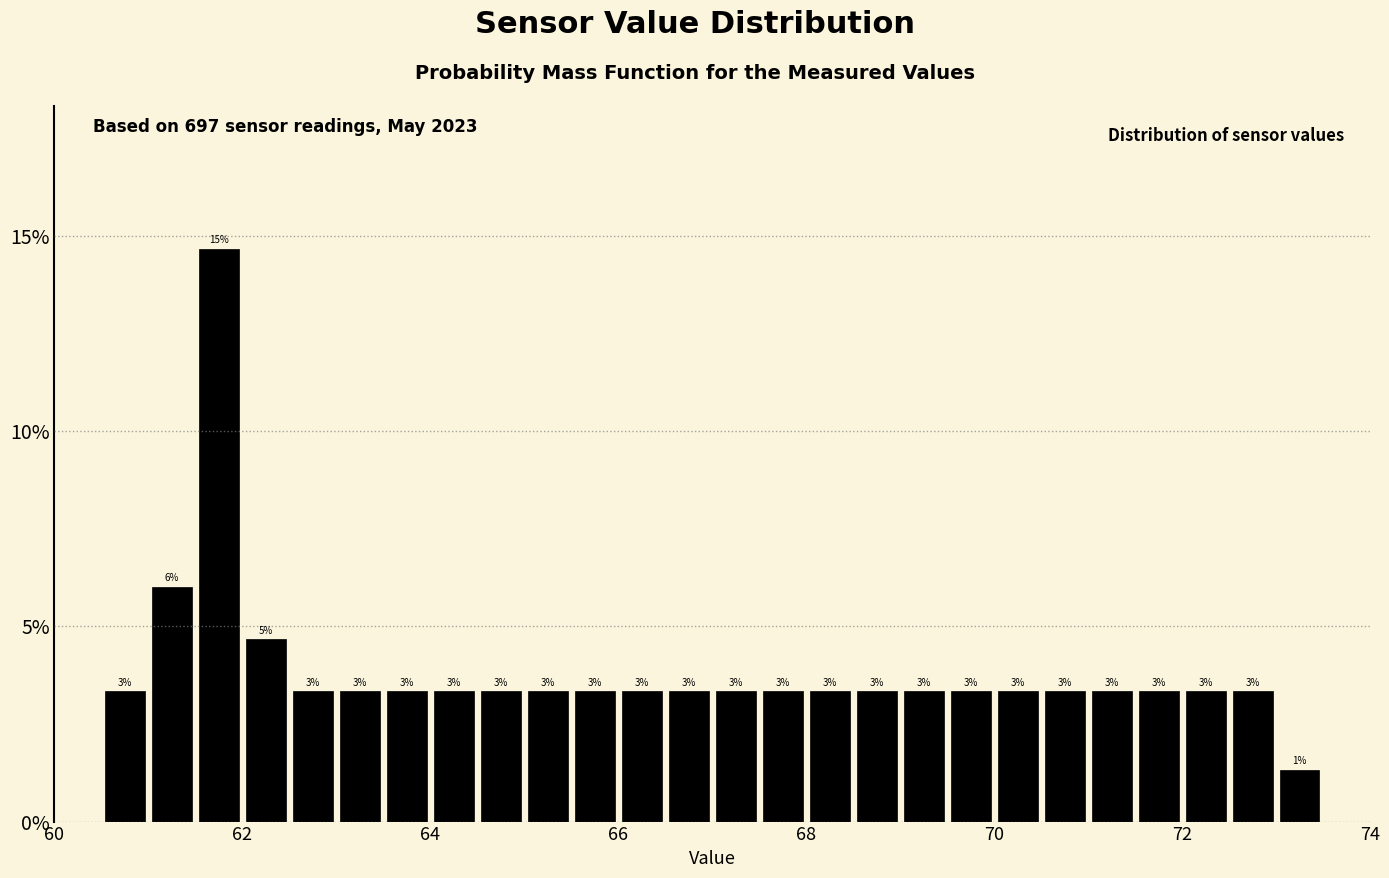

Read against the x-axis, roughly where is the centre of the tallest bar?

61.8